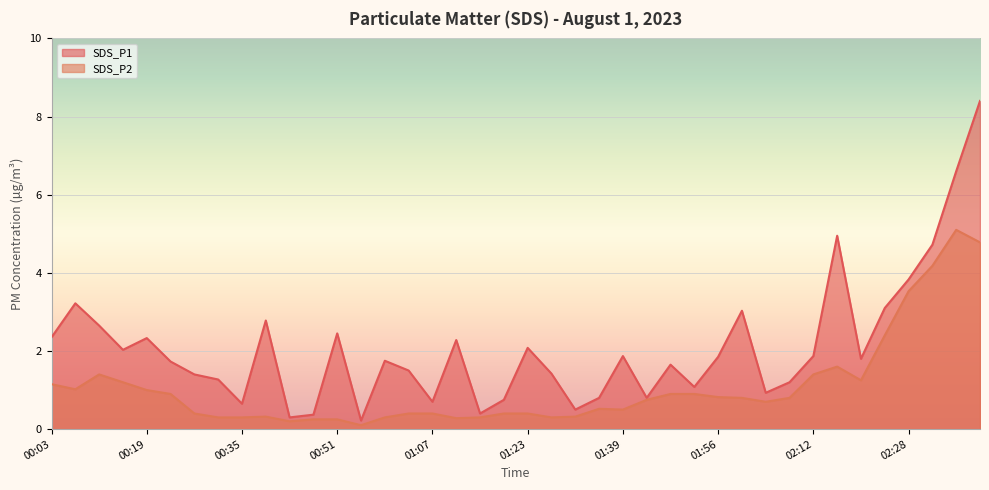

What is the label of the 3rd point from the left?

00:11